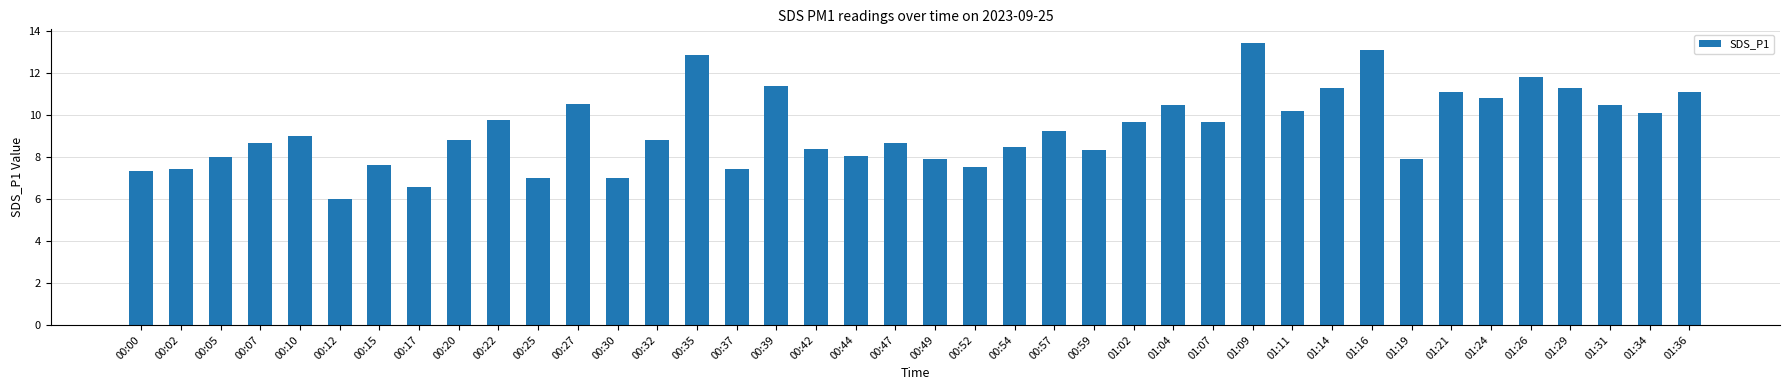

Where does the data first go above 9?

00:10